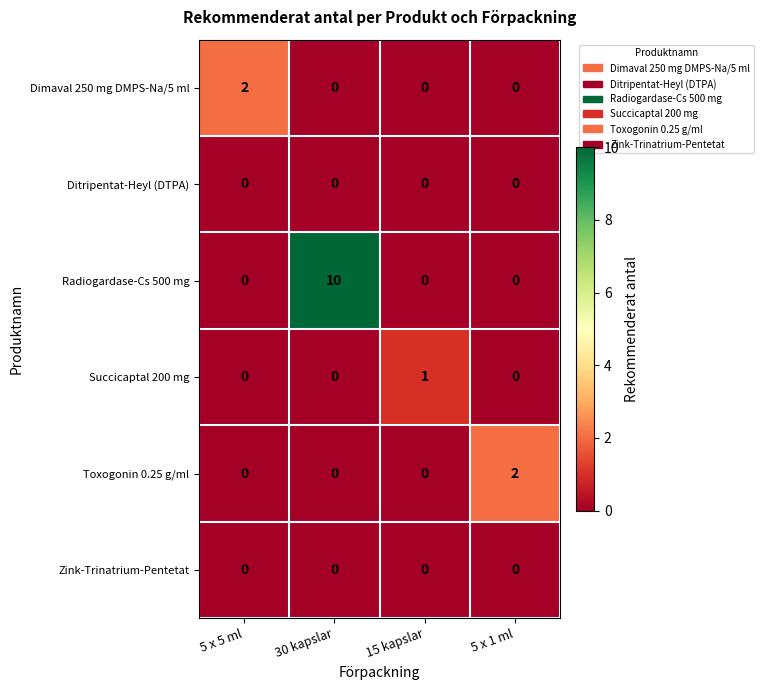

Which series changed the most between 5 x 5 ml and 15 kapslar?

Dimaval 250 mg DMPS-Na/5 ml